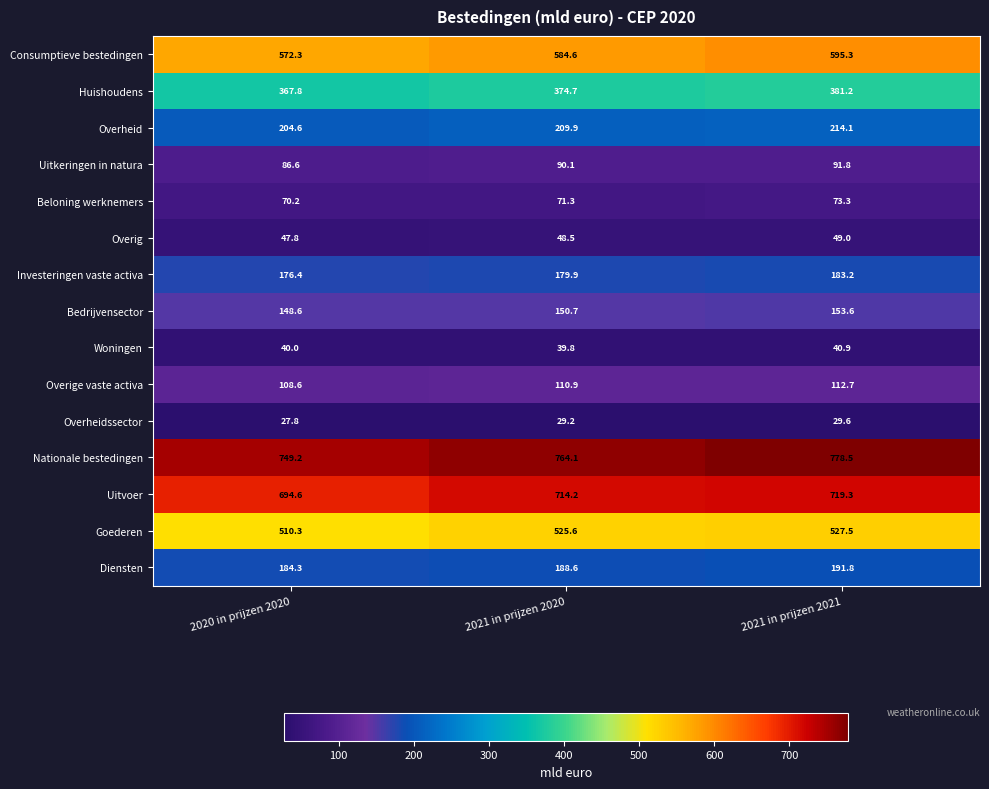

Where is Huishoudens nearest to the value 374?

2021 in prijzen 2020